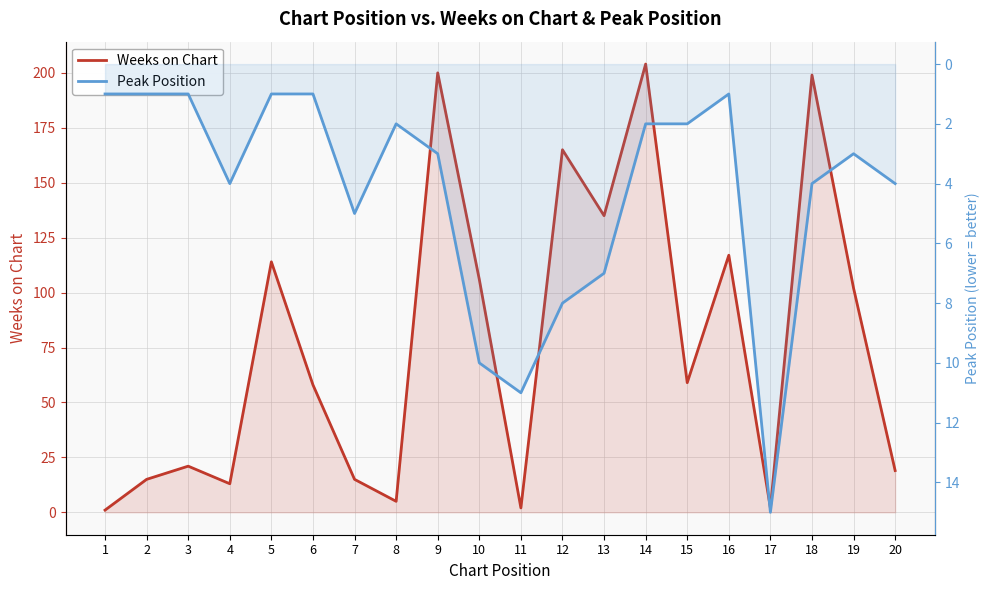

How many lines are shown in the chart?

2